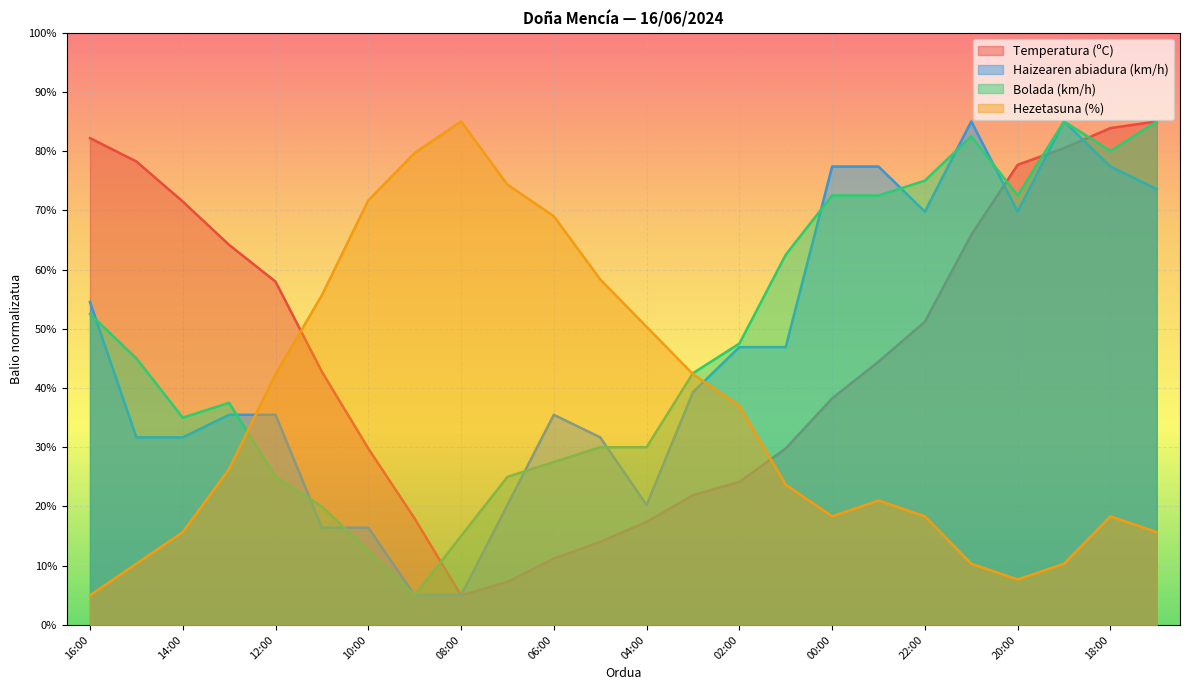

True or false: Hezetasuna (%) and Bolada (km/h) intersect in this chart.

True